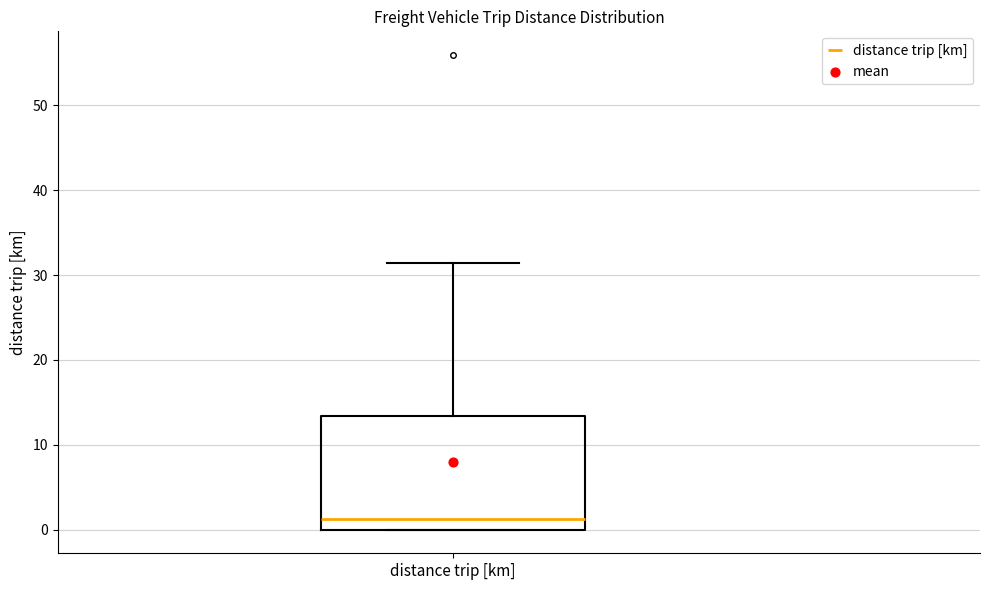

Read this box plot against the y-axis: the position of the median line, the range covered by the box, and the ends of both whiskers. The values are not printed on the chart, so give them approximately, as read against the axis.

median 1, box 0 to 13, whiskers 0 to 31